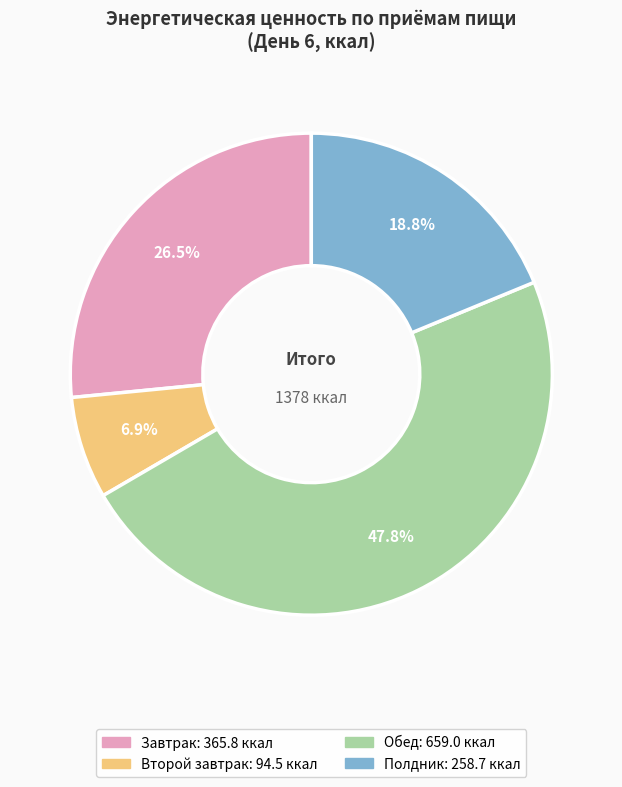

To the nearest percent, what portion does Обед represent?

48%